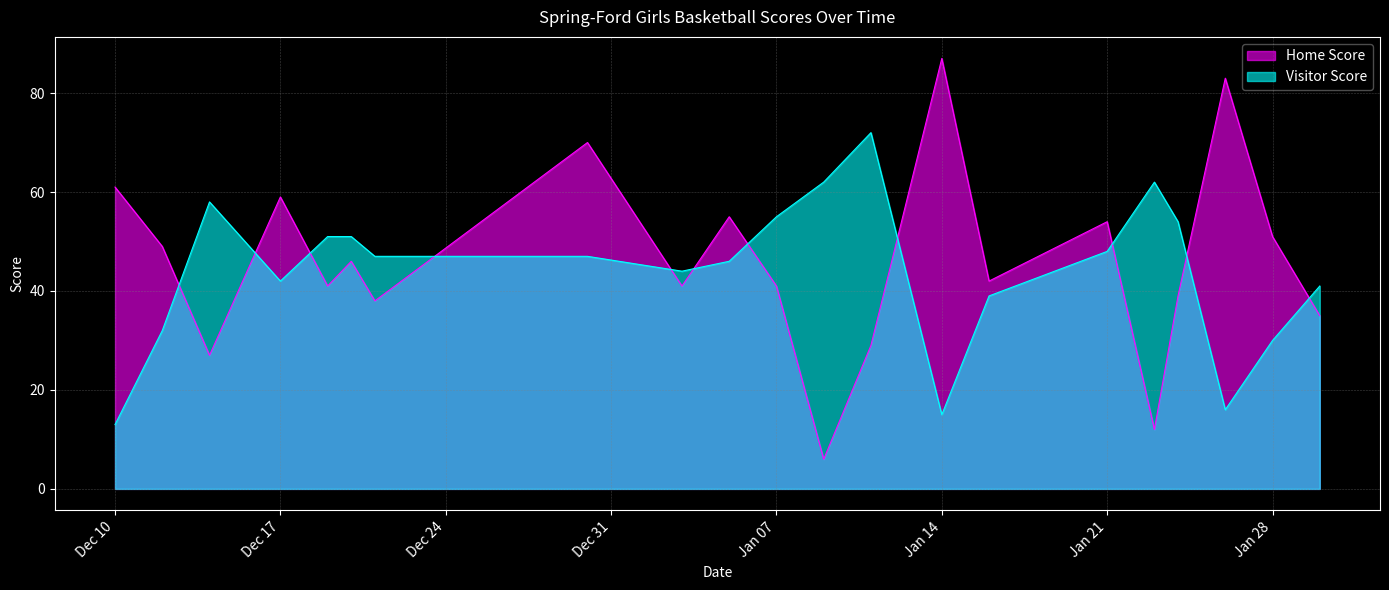

How many times do Home Score and Visitor Score cross each other?

11